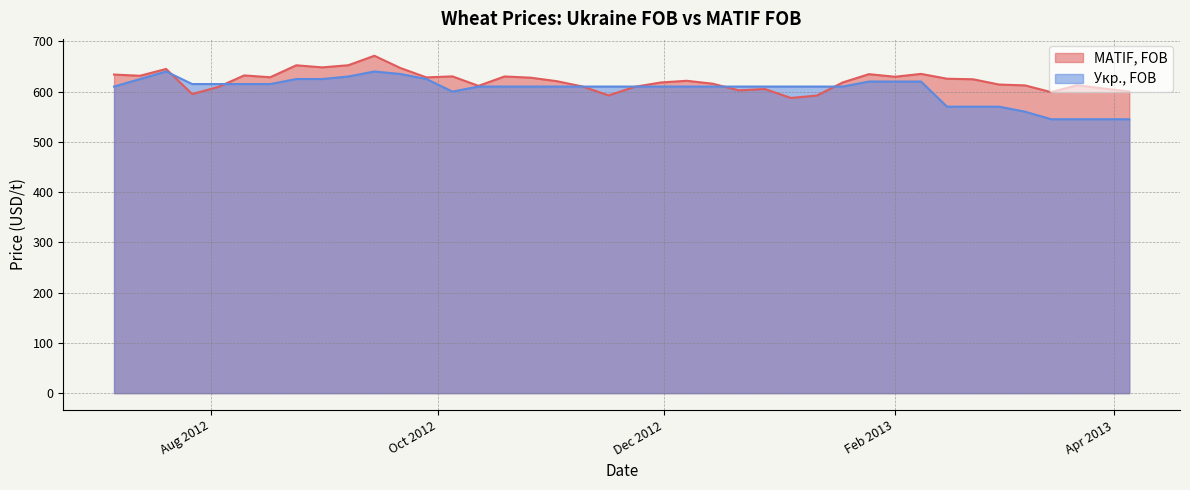

How many lines are shown in the chart?

2